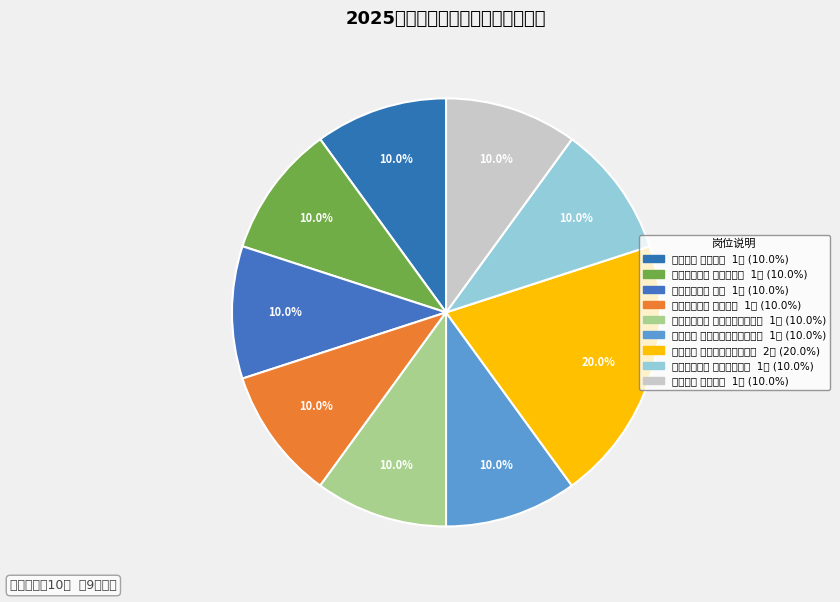

How many slices are in this pie chart?

9